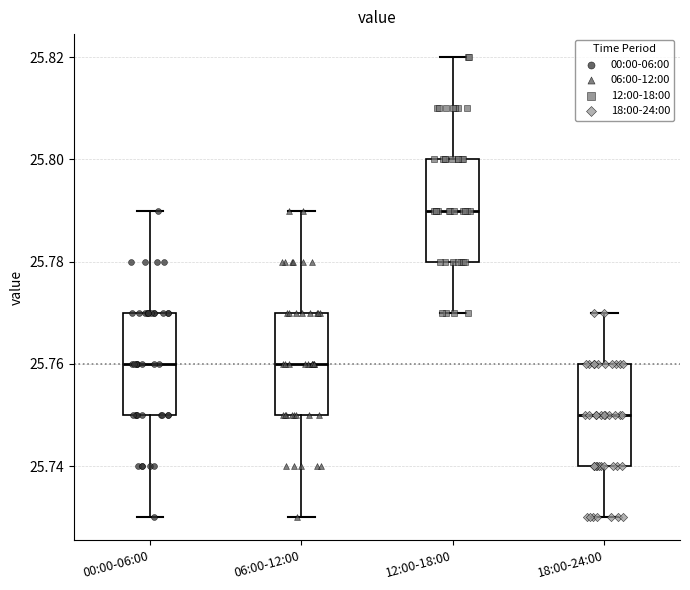

Reading left to right, read every box against the y-axis: the position of its median line, the range the box covers, and the ends of its whiskers. The values are not printed on the chart, so give them approximately, as read against the axis.

00:00-06:00: median 25.76, box 25.75 to 25.77, whiskers 25.73 to 25.79
06:00-12:00: median 25.76, box 25.75 to 25.77, whiskers 25.73 to 25.79
12:00-18:00: median 25.79, box 25.78 to 25.80, whiskers 25.77 to 25.82
18:00-24:00: median 25.75, box 25.74 to 25.76, whiskers 25.73 to 25.77